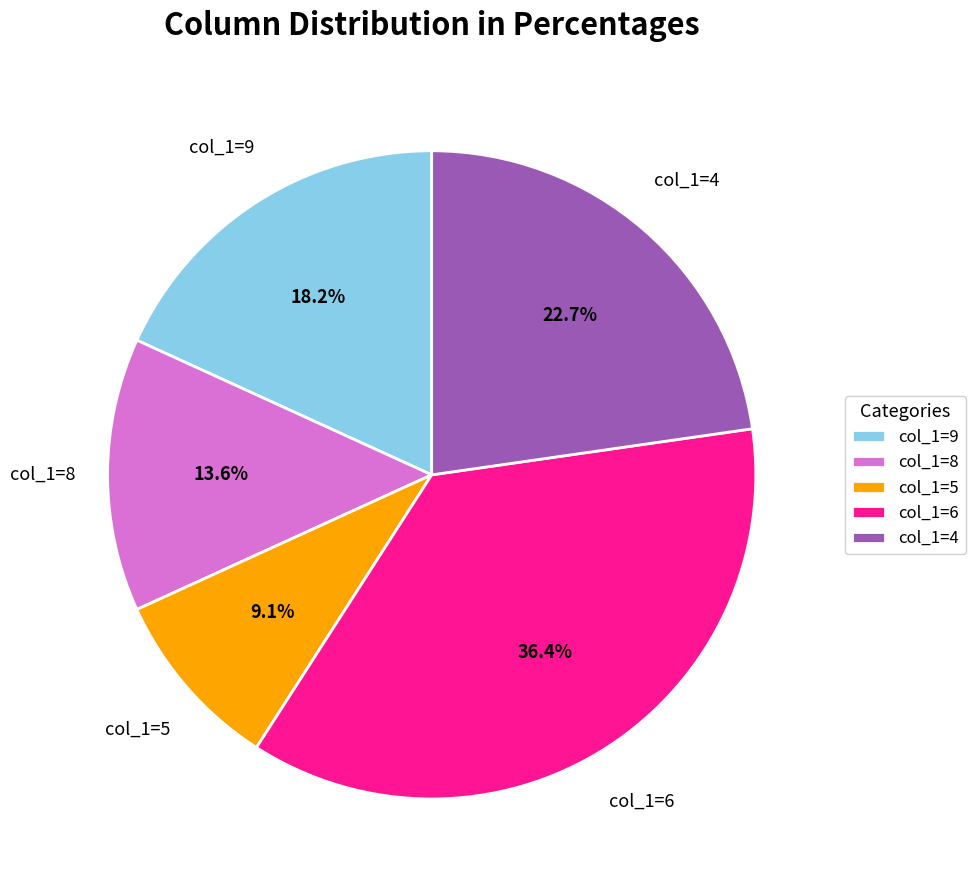

Which category has the smallest portion of the pie?

col_1=5